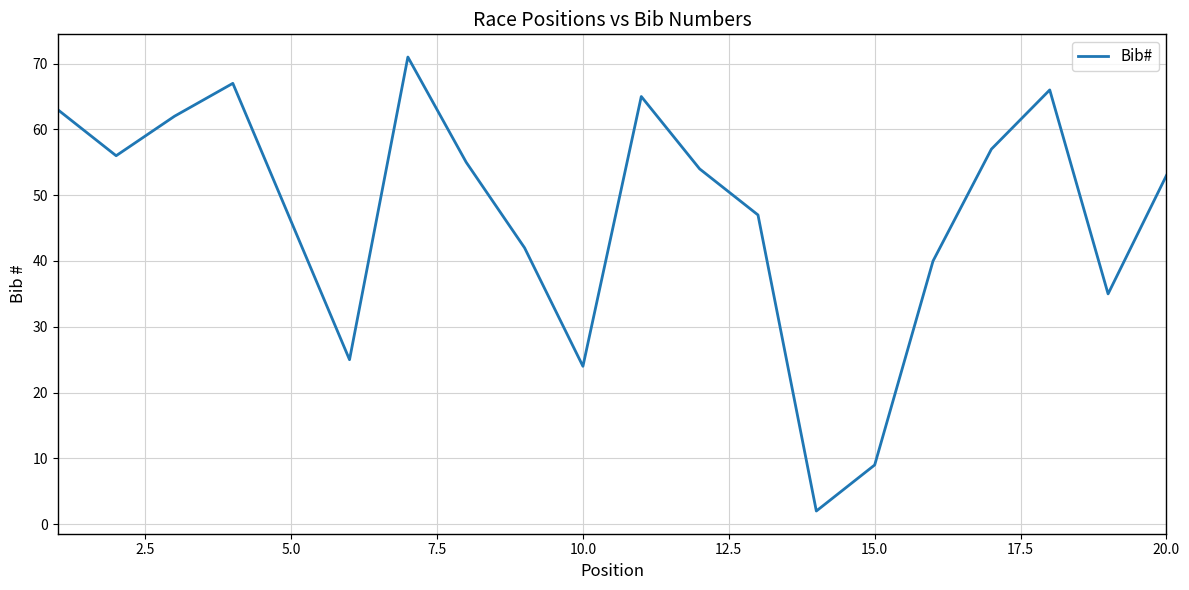

What is the difference between the second highest and minimum values?

65